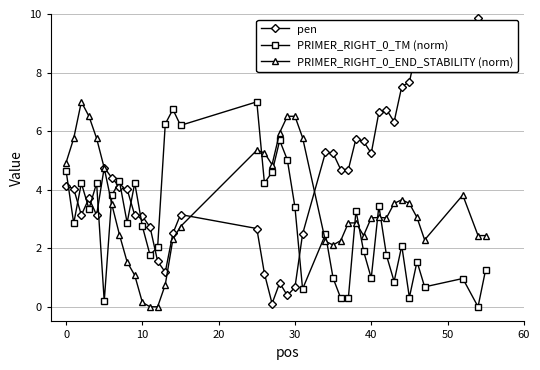

What are all the series names shown in the legend?

pen, PRIMER_RIGHT_0_TM (norm), PRIMER_RIGHT_0_END_STABILITY (norm)